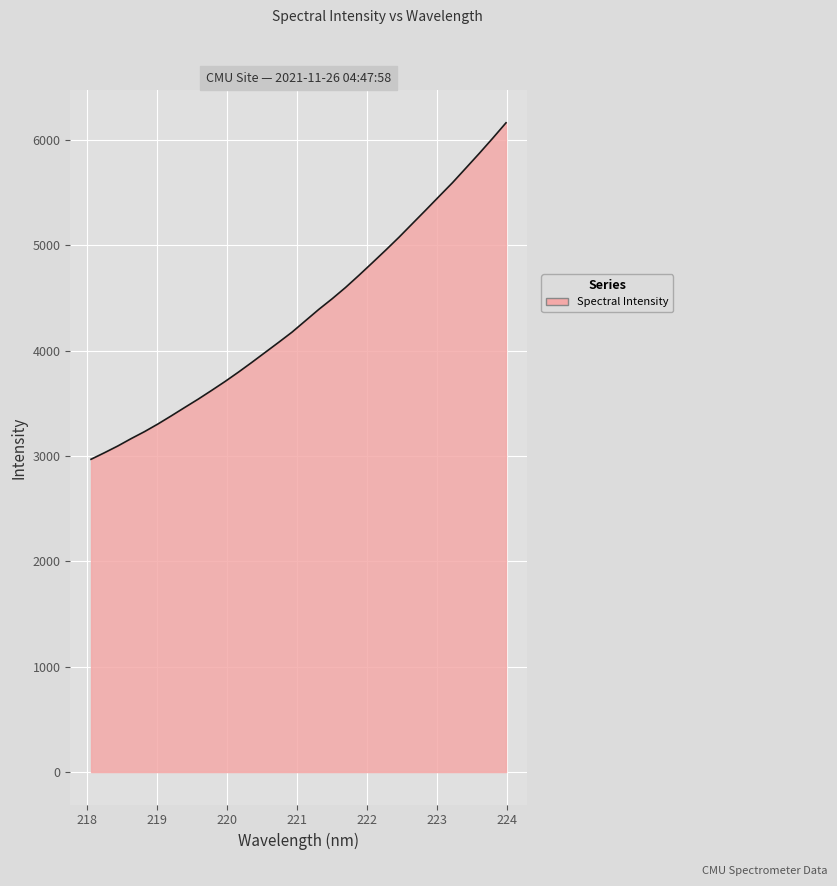

What is the maximum value shown in the chart?

6164.3